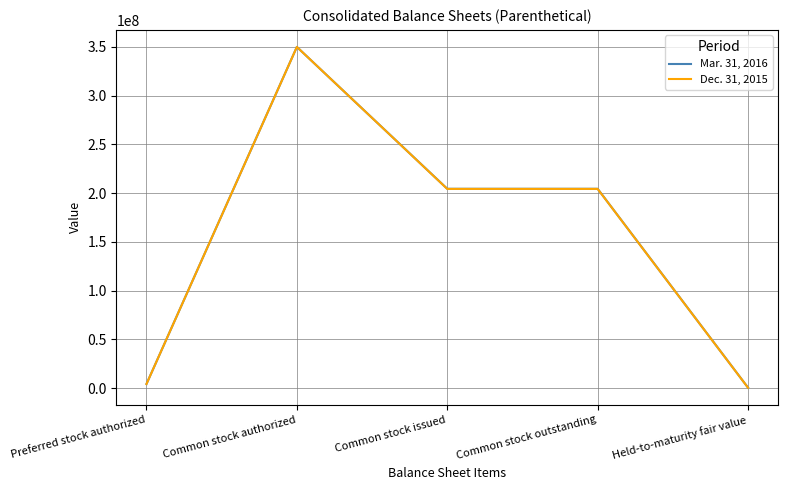

The Dec. 31, 2015 series shows 567514948 at Common stock authorized. True or false?

False